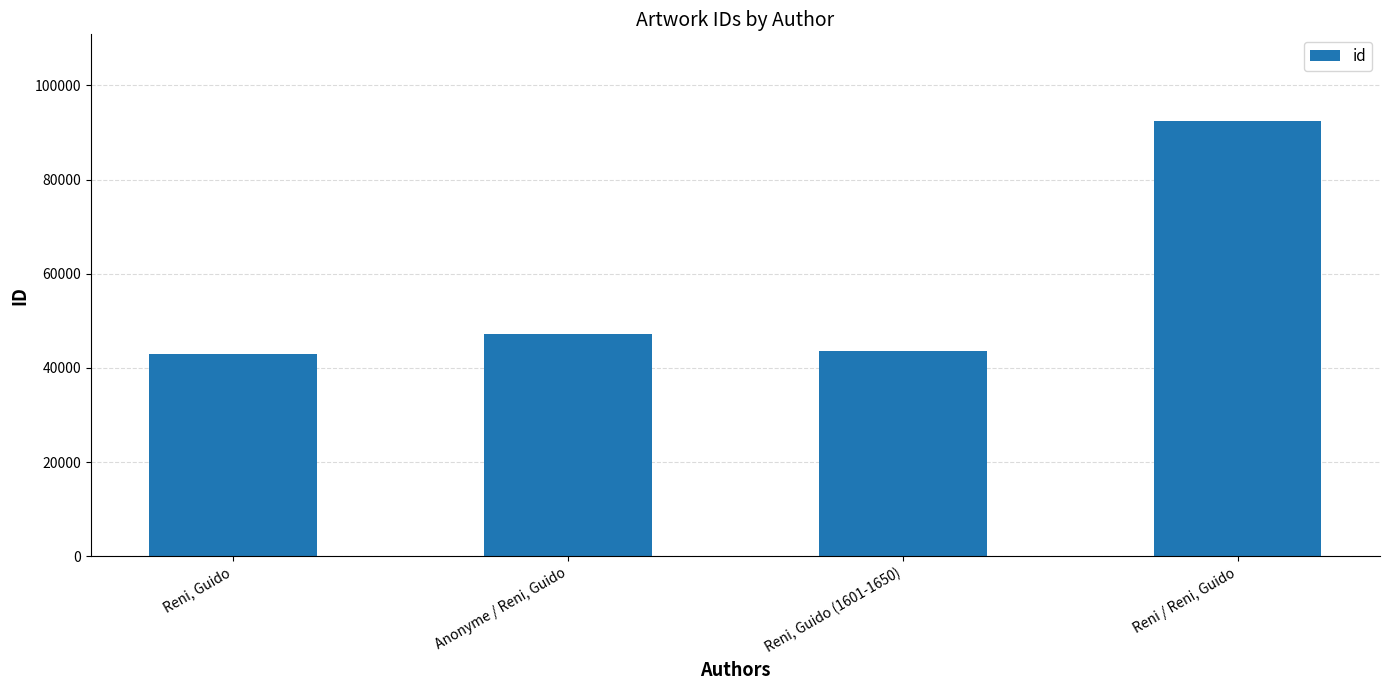

What is the sum of the values at Reni / Reni, Guido and Reni, Guido (1601-1650)?

136049